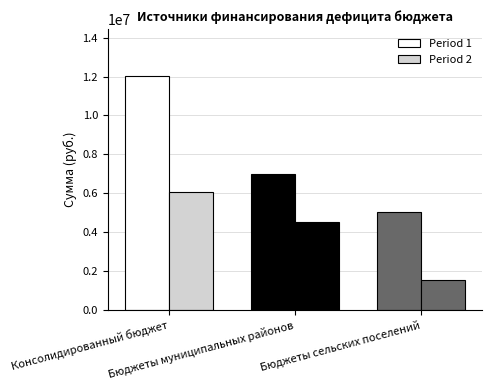

The Period 2 series shows 7028143.3 at Бюджеты муниципальных районов. True or false?

False